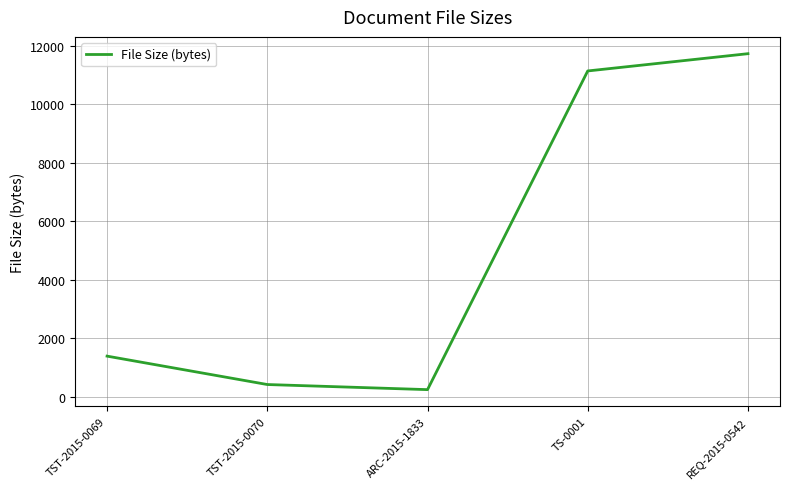

At which category does the data reach its first local valley?

ARC-2015-1833